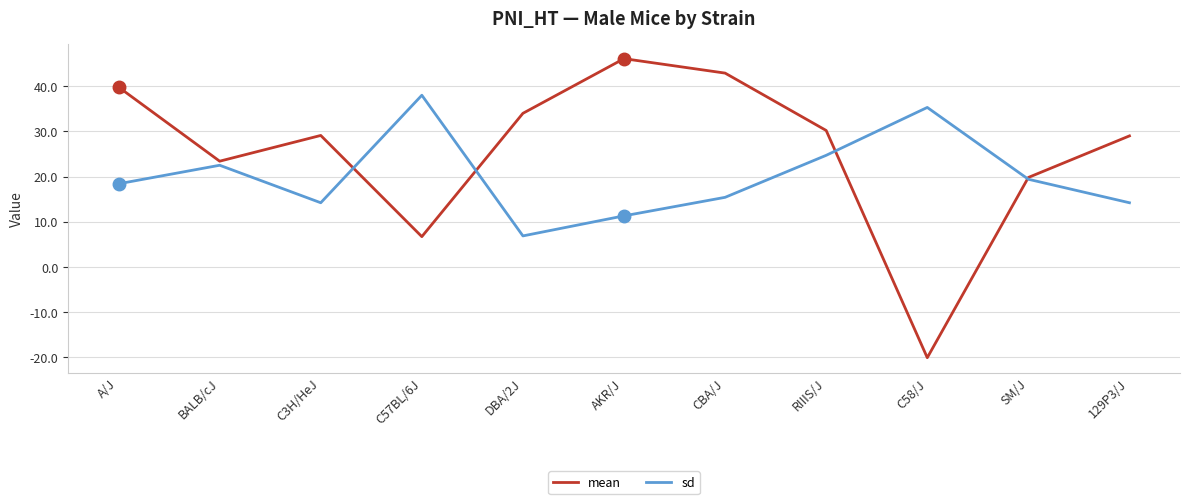

What is the total value across all series at C3H/HeJ?

43.3